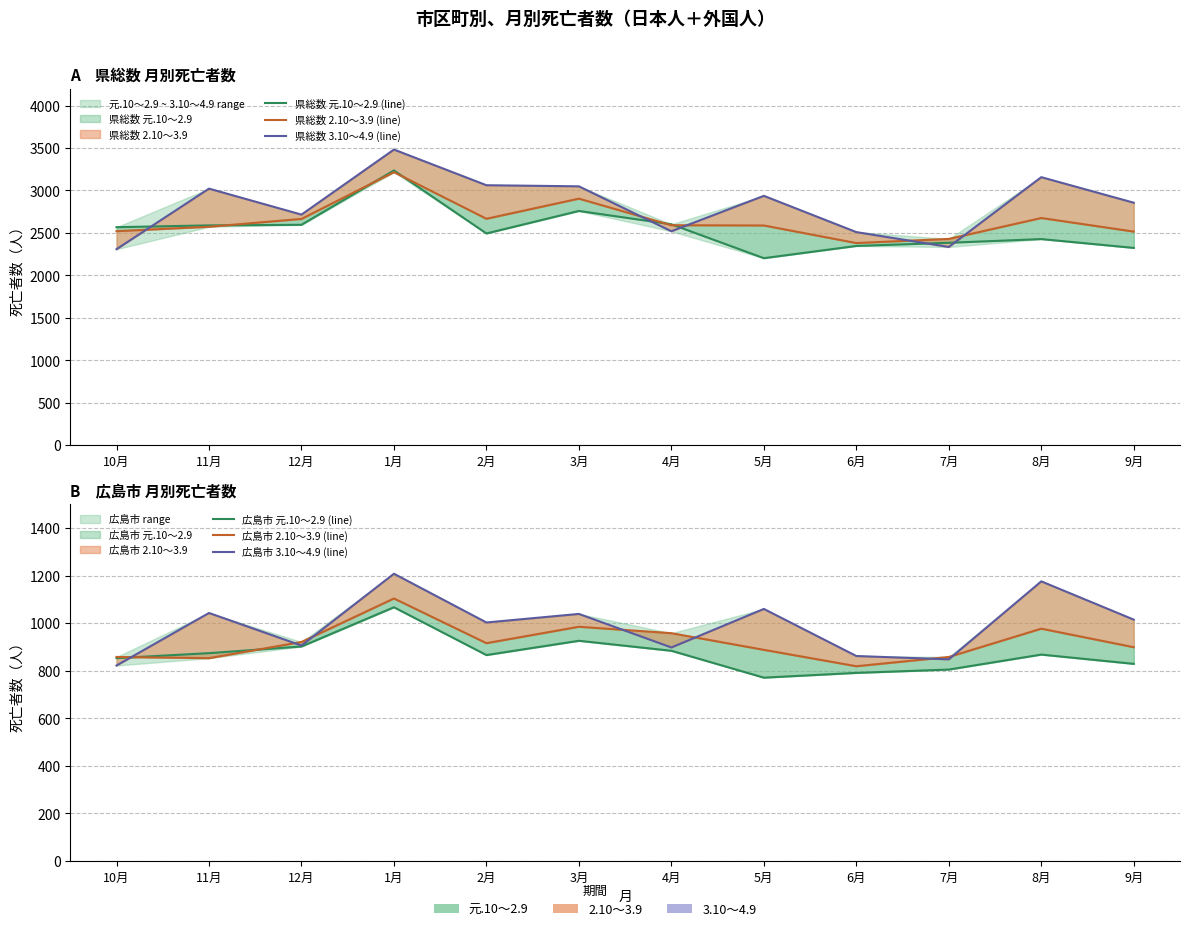

True or false: 県総数 元.10～2.9 (line) has a value of 2347 at 6月.

True